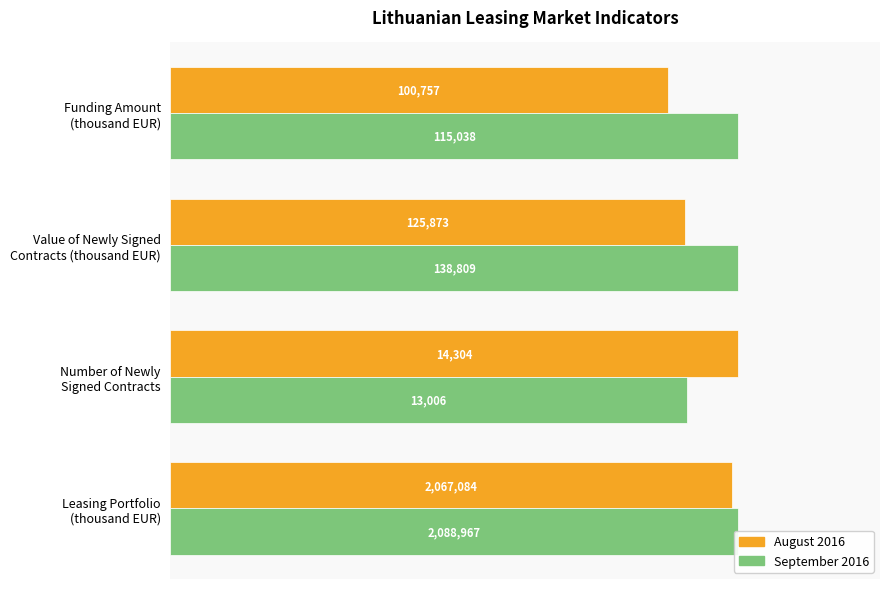

Which series has the largest total across all categories?

September 2016